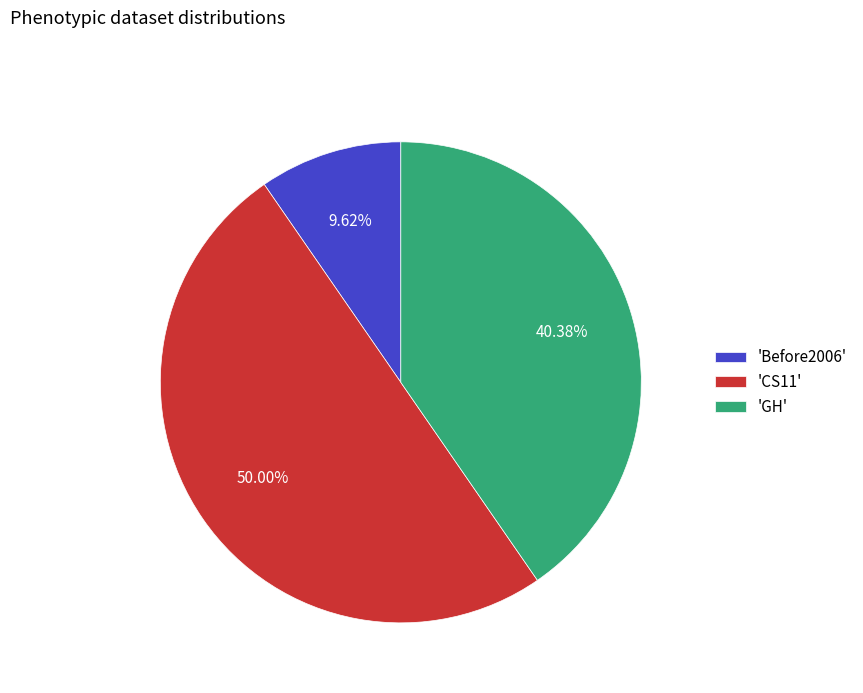

Rank the categories by value from highest to lowest.

'CS11', 'GH', 'Before2006'